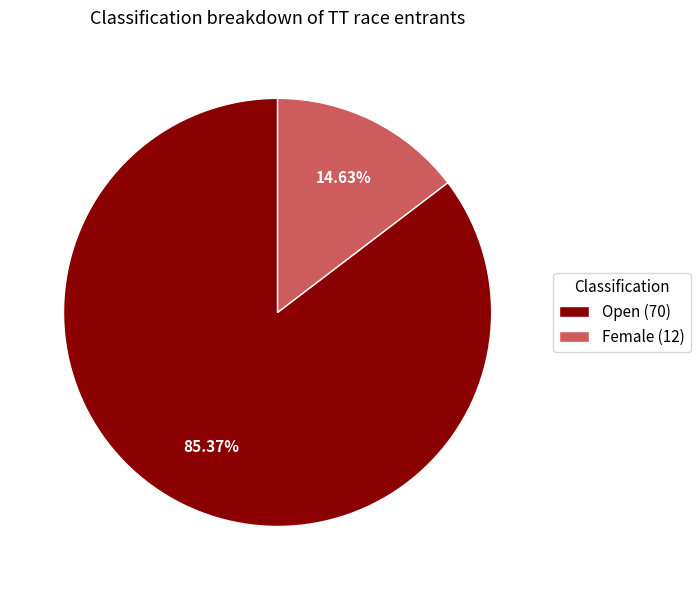

How many segments does this pie chart have?

2